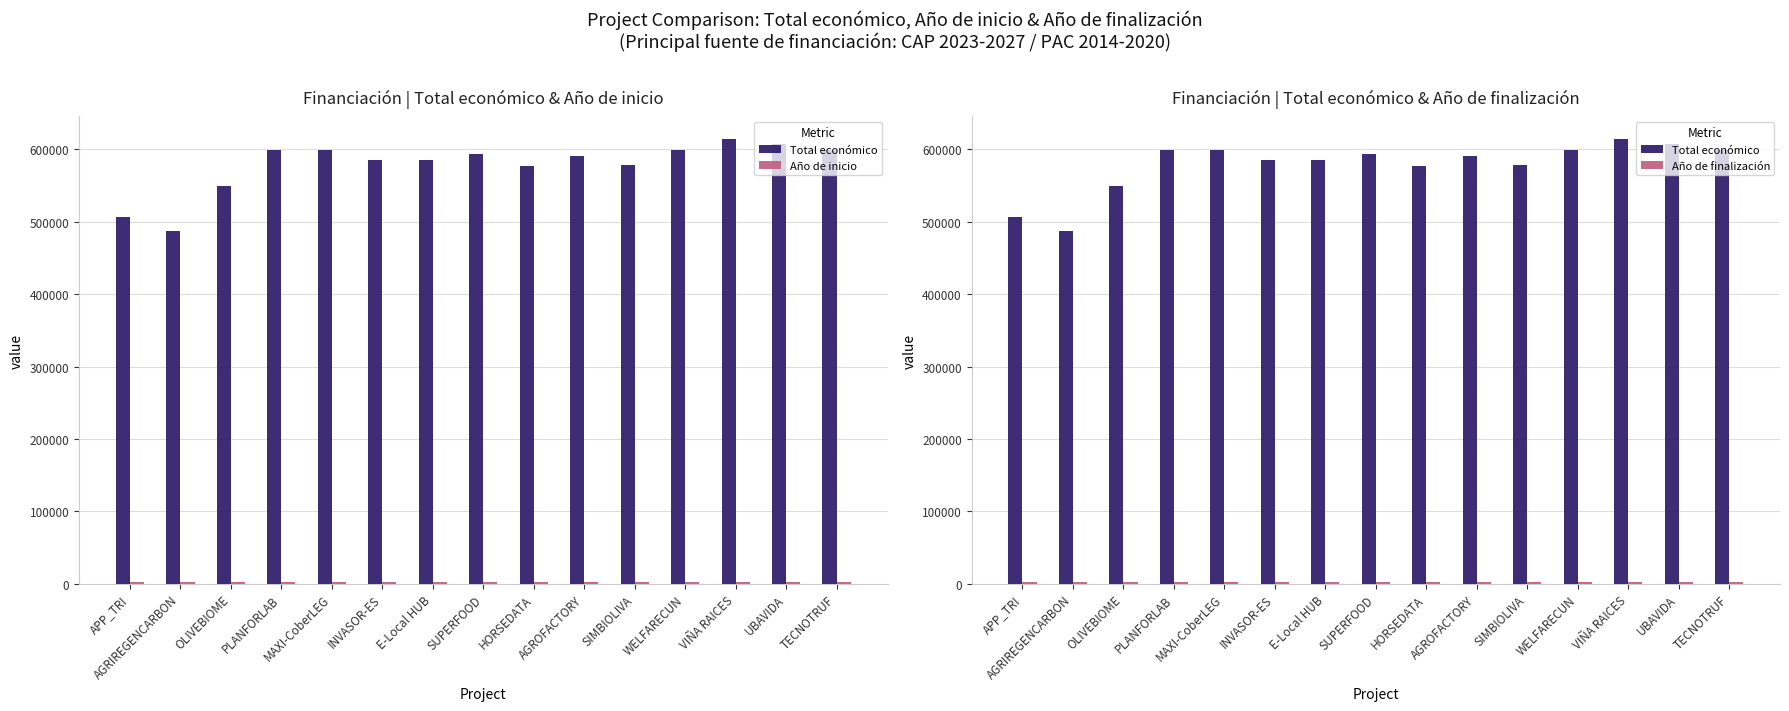

What position from the right is AGRIREGENCARBON?

14